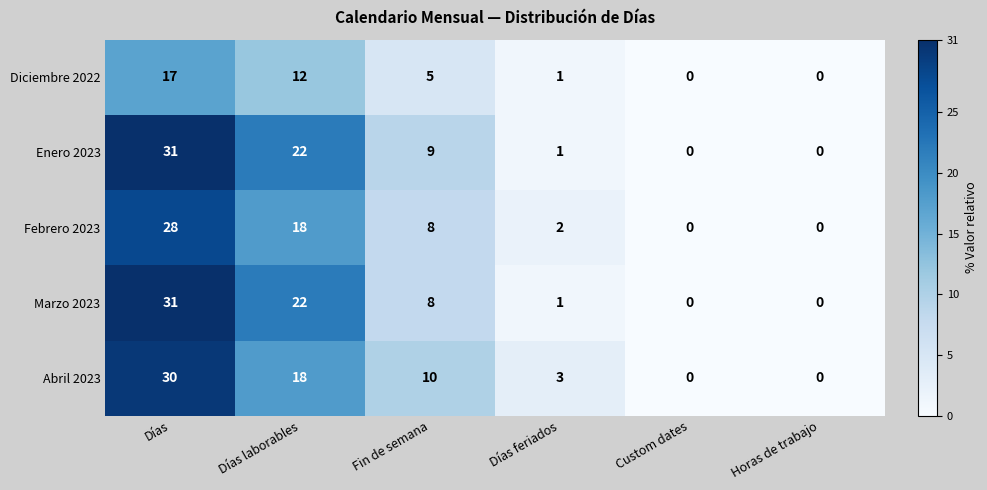

Where does the Marzo 2023 series first go above 8?

Días